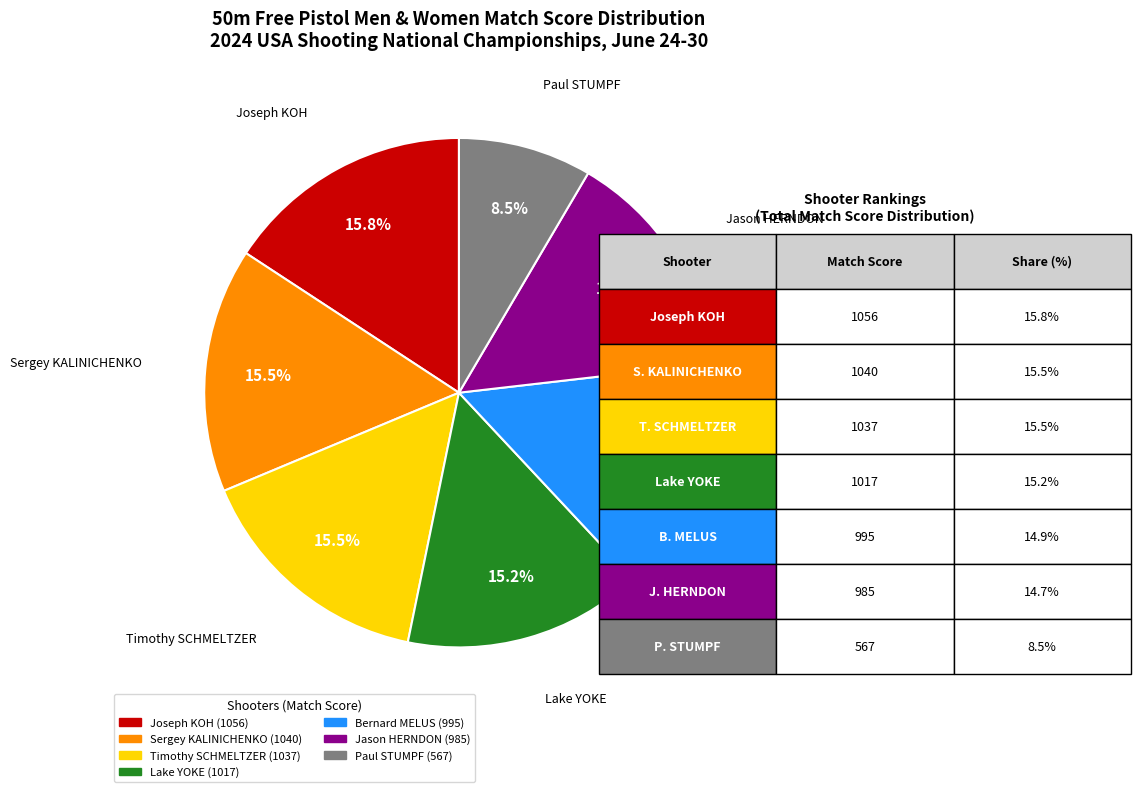

Between Sergey KALINICHENKO and Jason HERNDON, which is larger?

Sergey KALINICHENKO